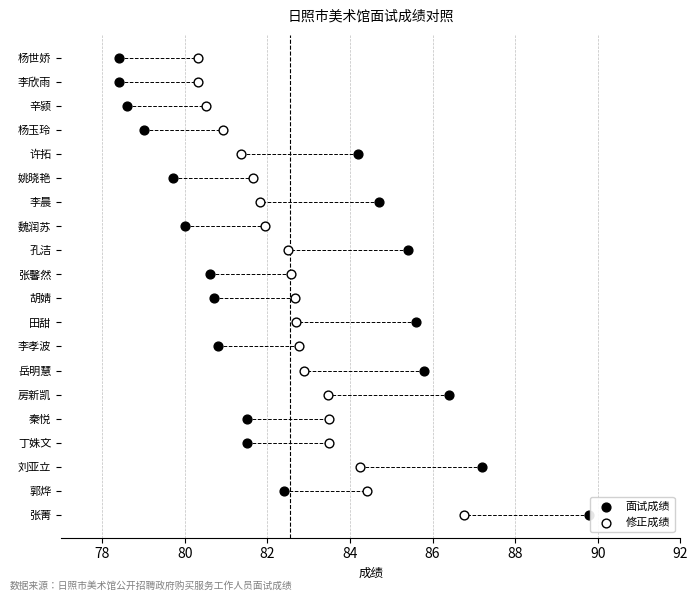

What are all the series names shown in the legend?

面试成绩, 修正成绩